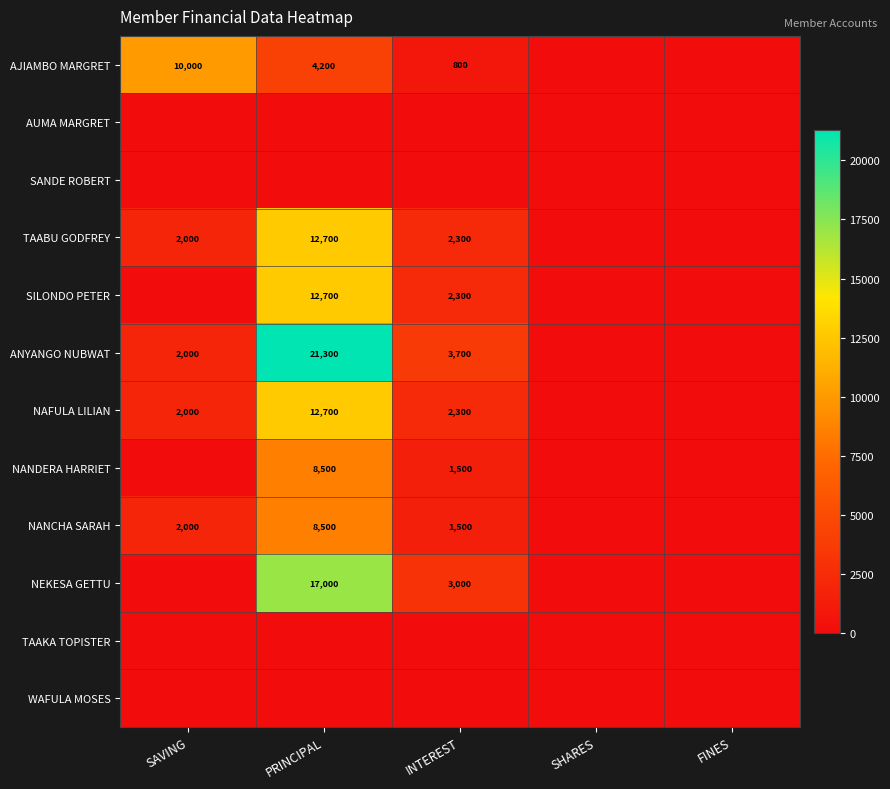

The value of NEKESA GETTU at PRINCIPAL is 17000. True or false?

True